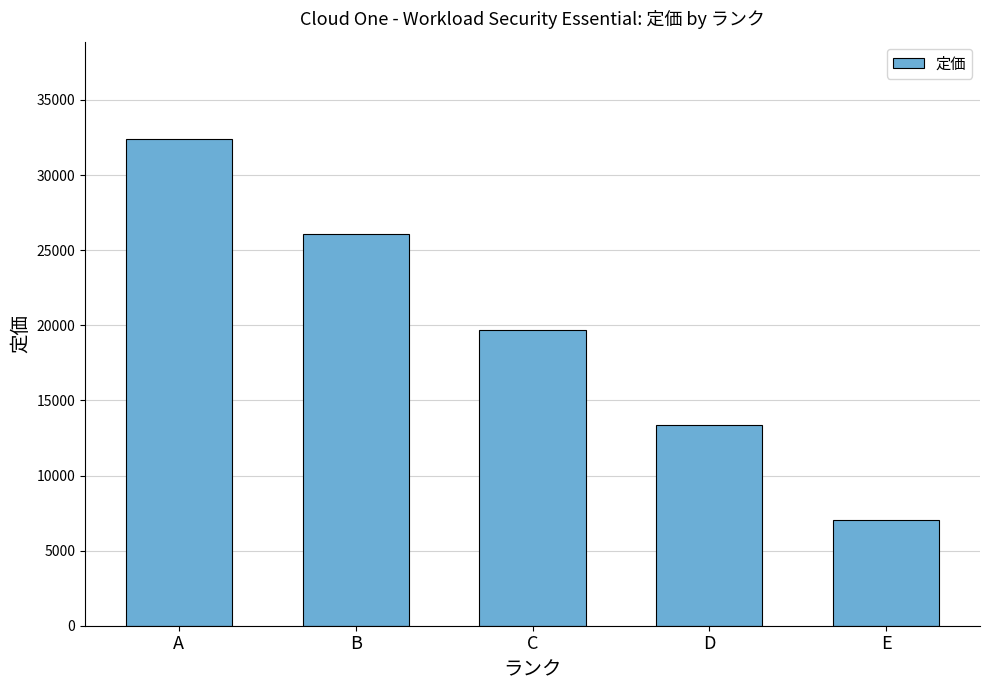

Where does the data first go above 19710?

A